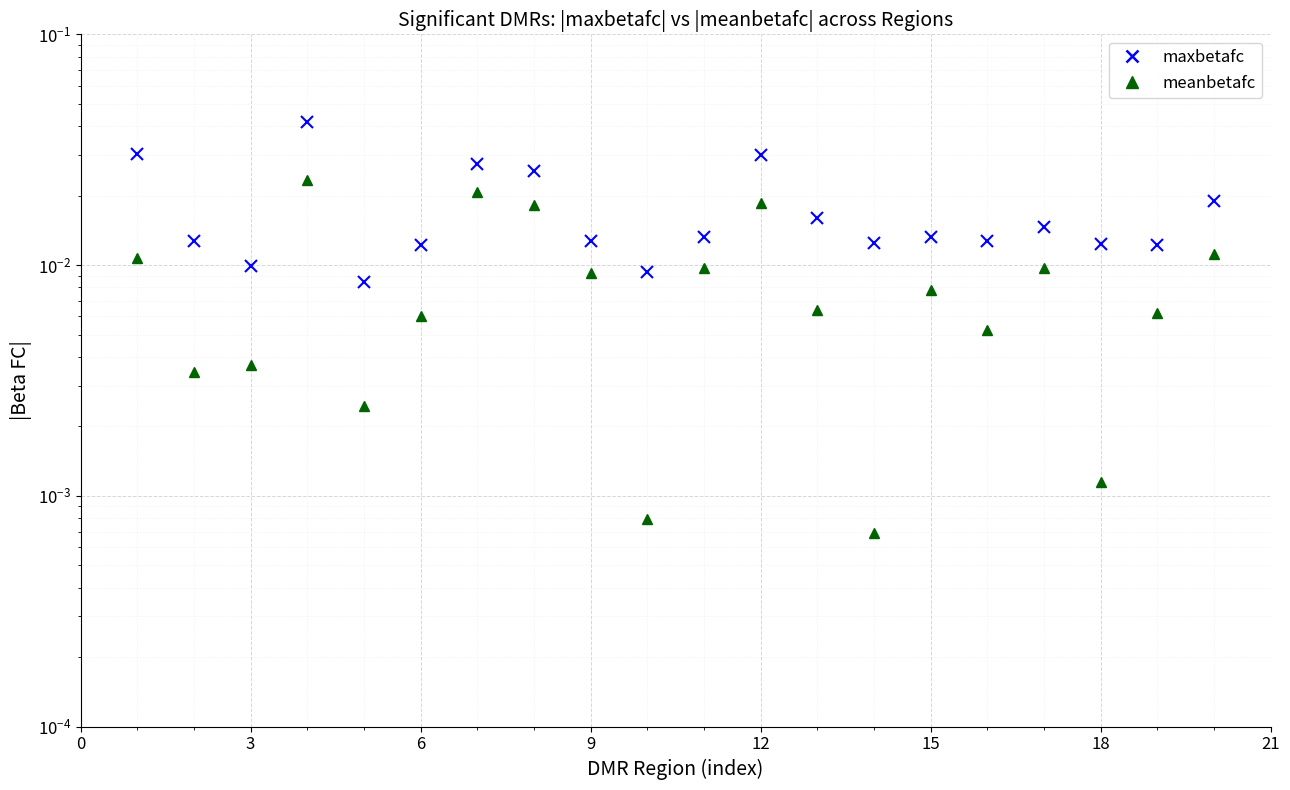

Rank the series by their average value, from highest to lowest.

maxbetafc, meanbetafc